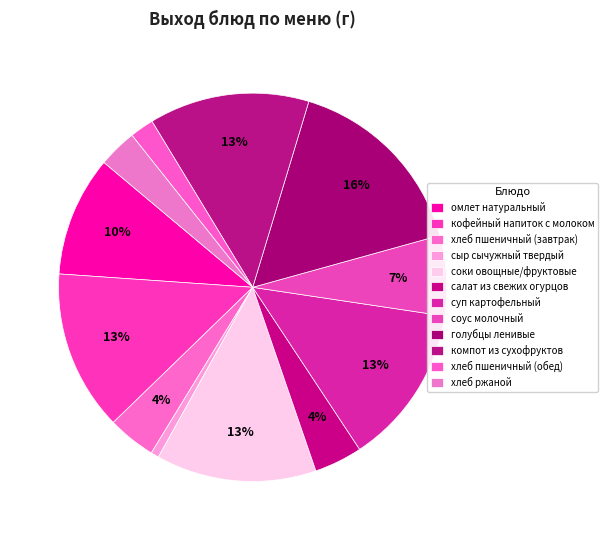

Is there any slice that represents more than half of the pie?

No